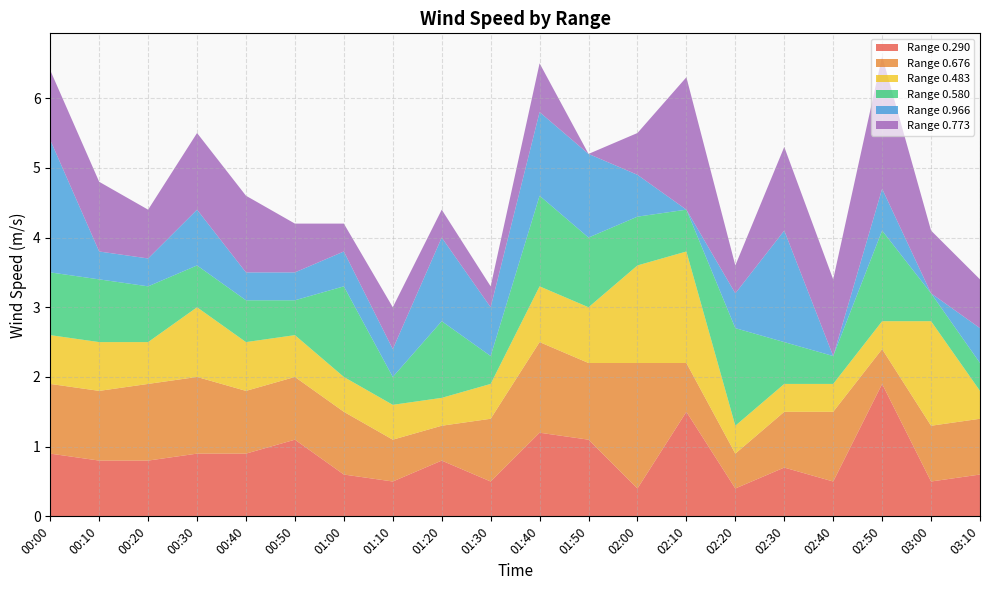

Reading left to right, transcribe all the data shown in this chart.

0.290: 00:00=0.9	00:10=0.8	00:20=0.8	00:30=0.9	00:40=0.9	00:50=1.1	01:00=0.6	01:10=0.5	01:20=0.8	01:30=0.5	01:40=1.2	01:50=1.1	02:00=0.4	02:10=1.5	02:20=0.4	02:30=0.7	02:40=0.5	02:50=1.9	03:00=0.5	03:10=0.6
0.676: 00:00=1.0	00:10=1.0	00:20=1.1	00:30=1.1	00:40=0.9	00:50=0.9	01:00=0.9	01:10=0.6	01:20=0.5	01:30=0.9	01:40=1.3	01:50=1.1	02:00=1.8	02:10=0.7	02:20=0.5	02:30=0.8	02:40=1.0	02:50=0.5	03:00=0.8	03:10=0.8
0.483: 00:00=0.7	00:10=0.7	00:20=0.6	00:30=1.0	00:40=0.7	00:50=0.6	01:00=0.5	01:10=0.5	01:20=0.4	01:30=0.5	01:40=0.8	01:50=0.8	02:00=1.4	02:10=1.6	02:20=0.4	02:30=0.4	02:40=0.4	02:50=0.4	03:00=1.5	03:10=0.4
0.580: 00:00=0.9	00:10=0.9	00:20=0.8	00:30=0.6	00:40=0.6	00:50=0.5	01:00=1.3	01:10=0.4	01:20=1.1	01:30=0.4	01:40=1.3	01:50=1.0	02:00=0.7	02:10=0.6	02:20=1.4	02:30=0.6	02:40=0.4	02:50=1.3	03:00=0.4	03:10=0.4
0.966: 00:00=1.9	00:10=0.4	00:20=0.4	00:30=0.8	00:40=0.4	00:50=0.4	01:00=0.5	01:10=0.4	01:20=1.2	01:30=0.7	01:40=1.2	01:50=1.2	02:00=0.6	02:10=0.0	02:20=0.5	02:30=1.6	02:40=0.0	02:50=0.6	03:00=0.0	03:10=0.5
0.773: 00:00=1.0	00:10=1.0	00:20=0.7	00:30=1.1	00:40=1.1	00:50=0.7	01:00=0.4	01:10=0.6	01:20=0.4	01:30=0.3	01:40=0.7	01:50=0.0	02:00=0.6	02:10=1.9	02:20=0.4	02:30=1.2	02:40=1.1	02:50=1.9	03:00=0.9	03:10=0.7